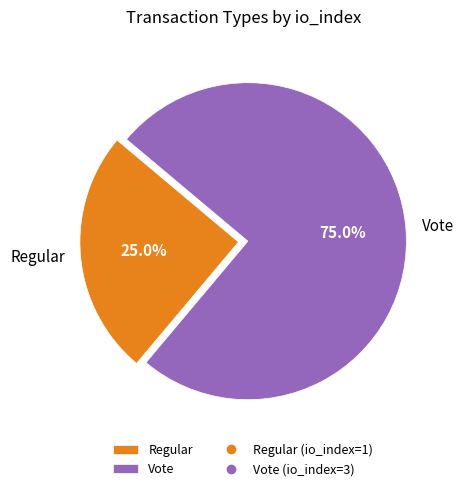

True or false: Regular accounts for 34% of the total.

False